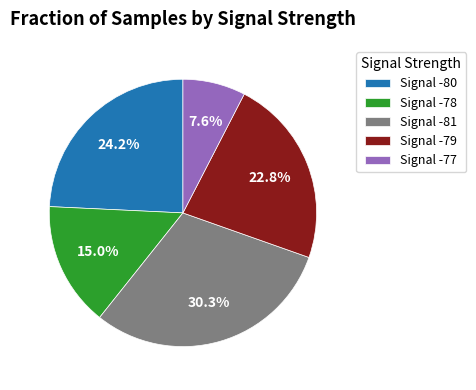

Combined, do Signal -78 and Signal -80 account for over 50%?

No